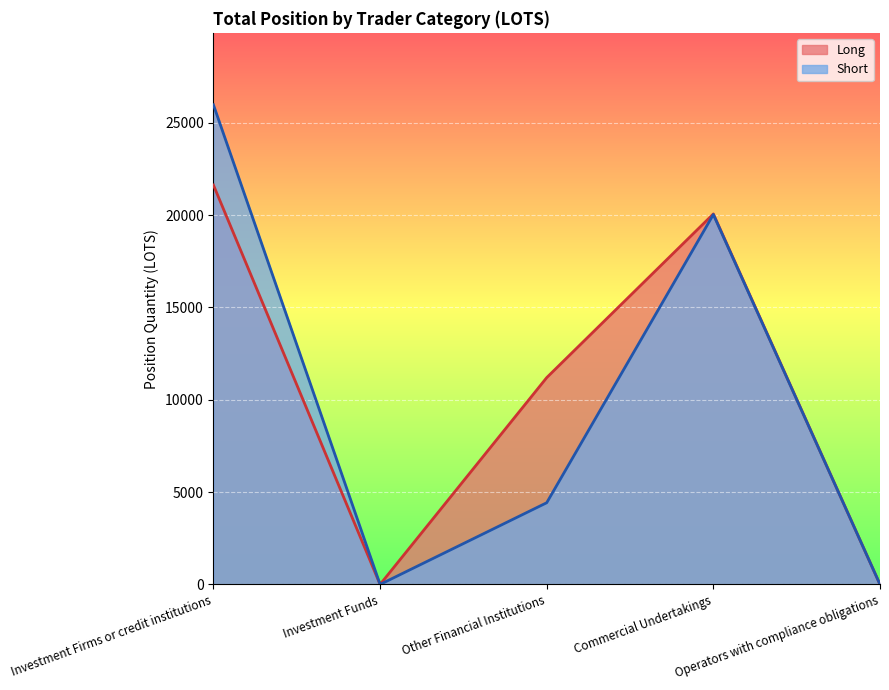

At which category does Short reach its first local valley?

Investment Funds